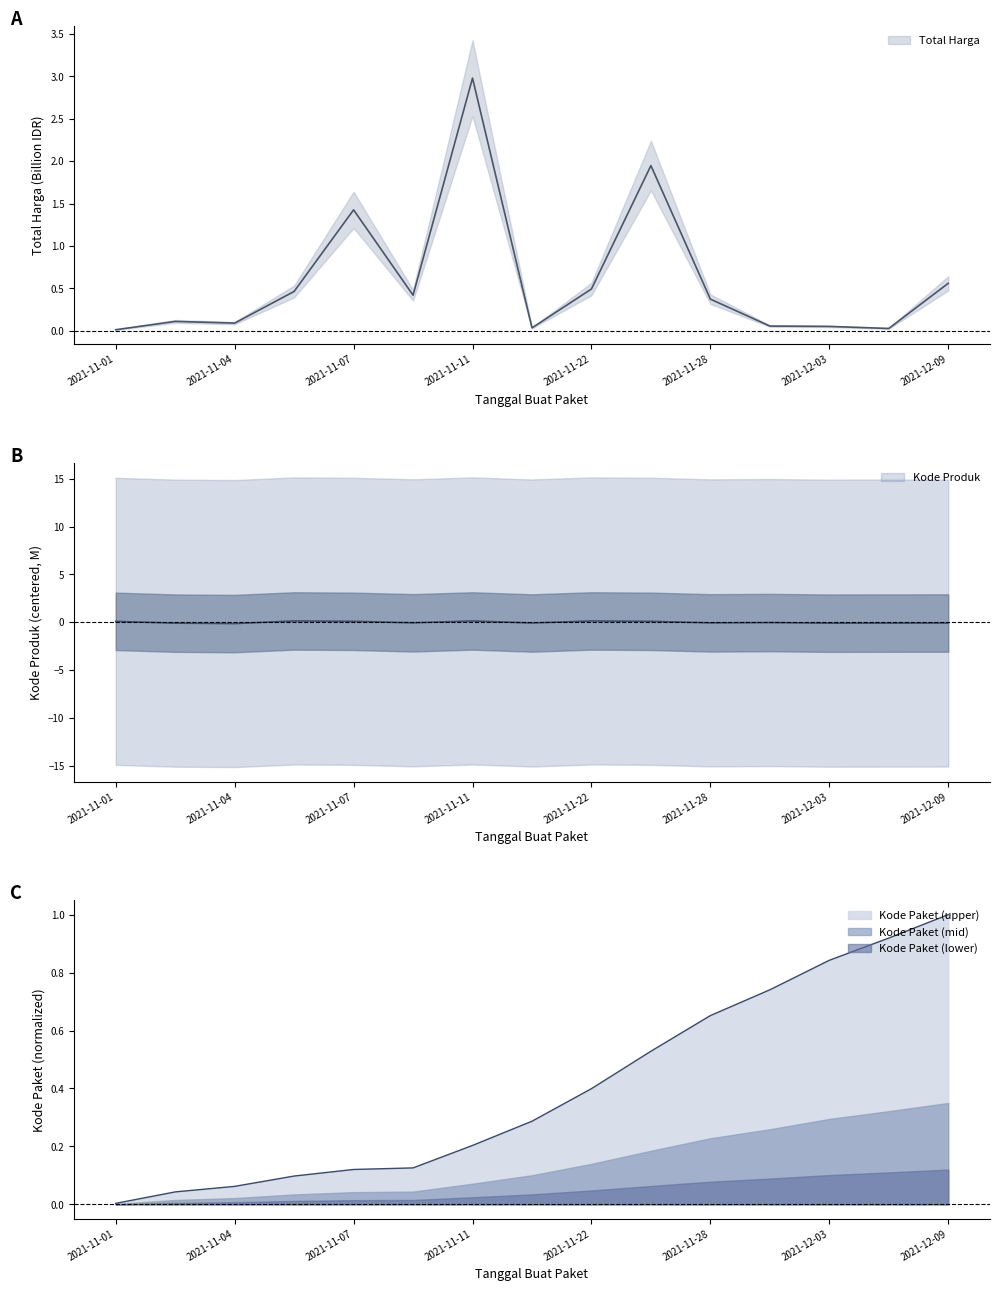

At 2021-11-28, list the series in order from largest to smallest.

Kode Paket, Total Harga (M), Kode Produk